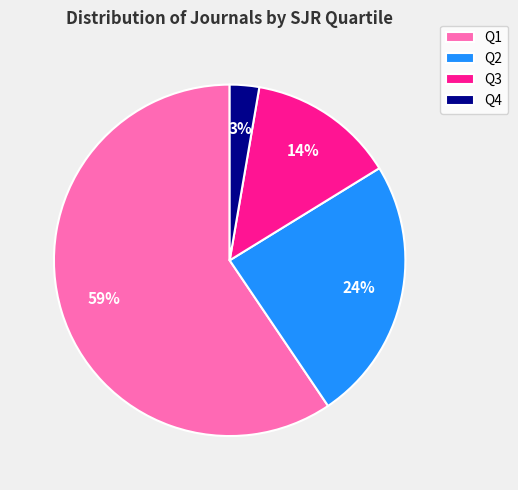

Which slice represents more than half of the pie?

Q1